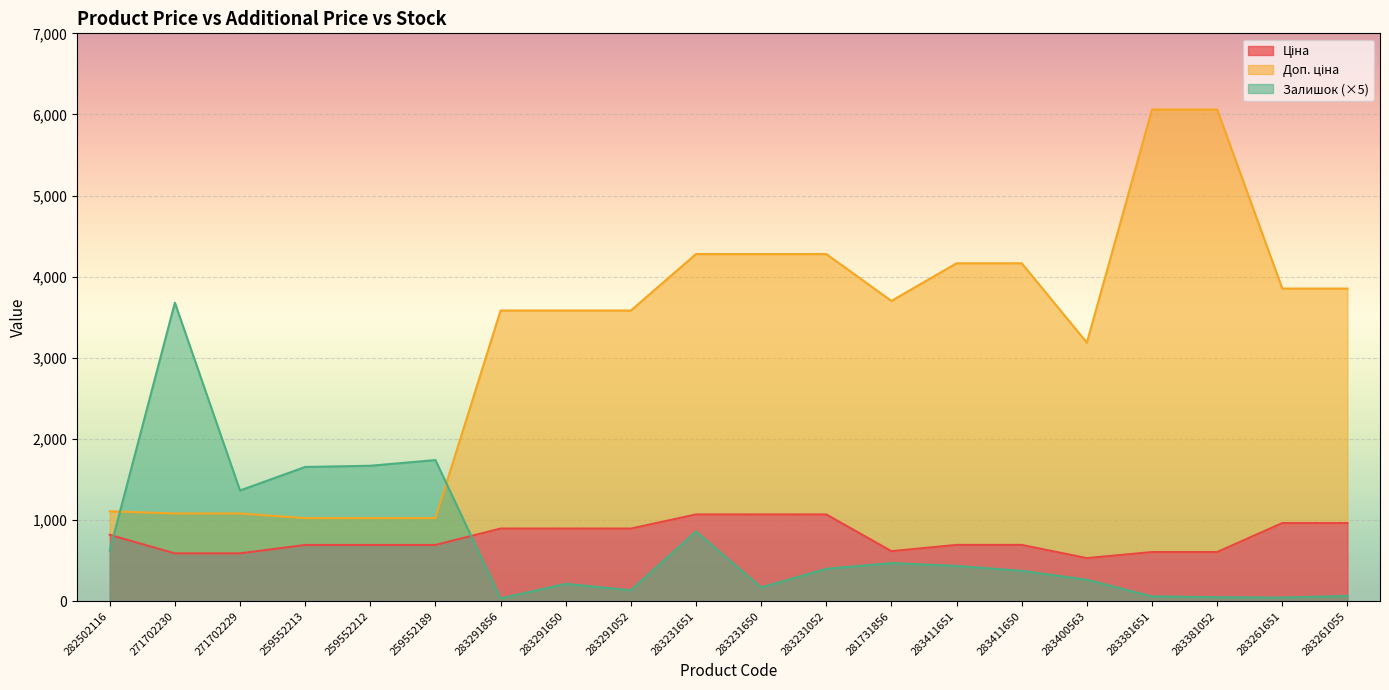

True or false: Залишок and Доп. ціна cross at least once.

True